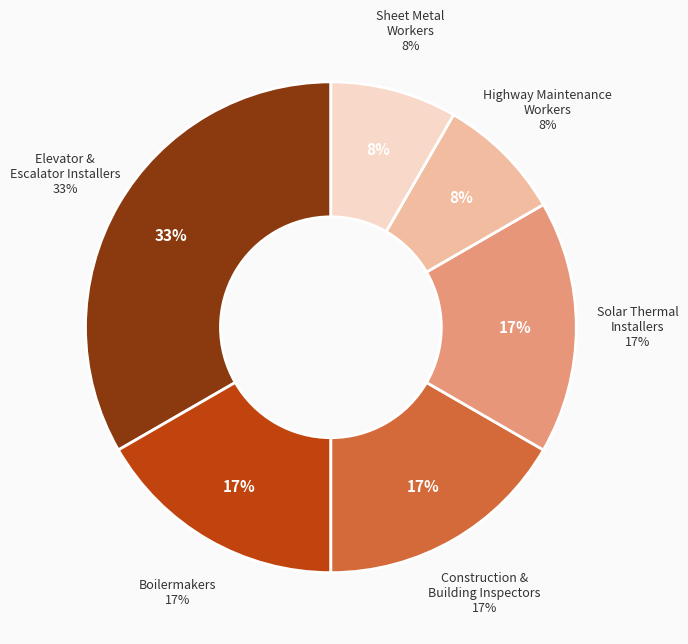

Is Construction and Building Inspectors the majority of the pie?

No